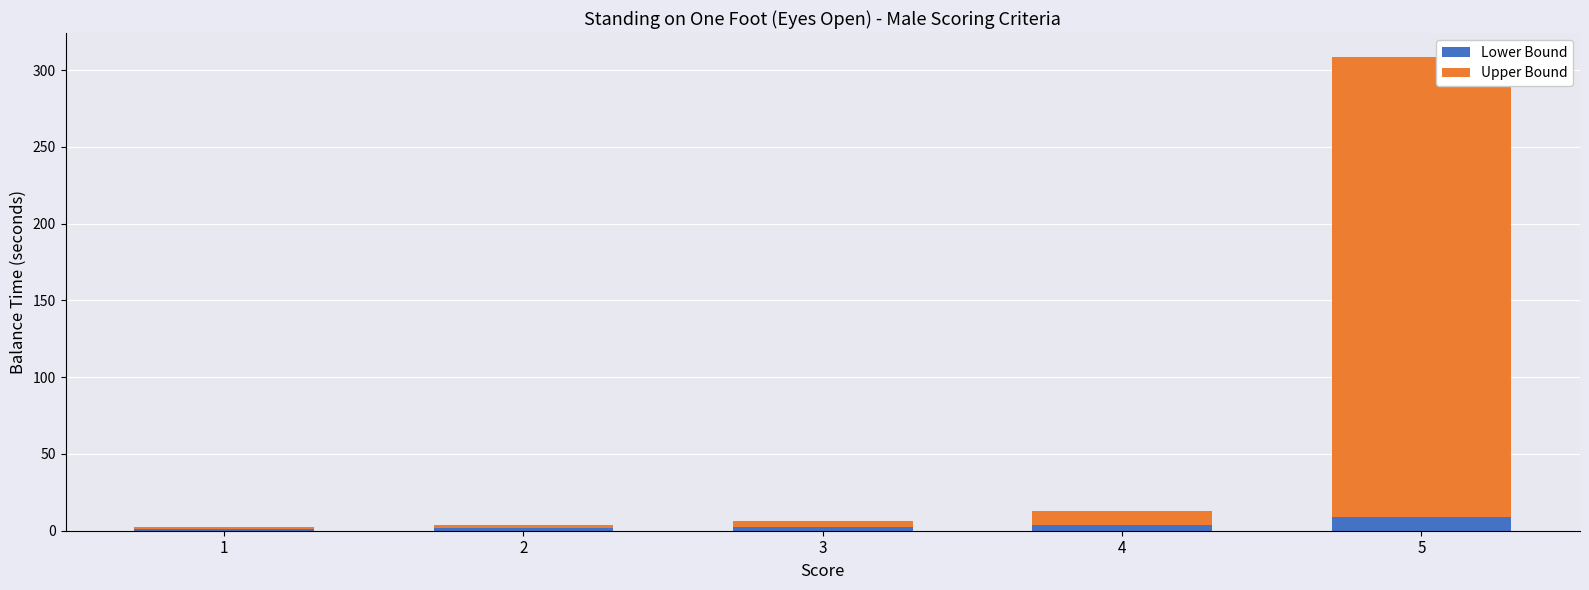

What is the maximum value for Lower Bound?

8.7